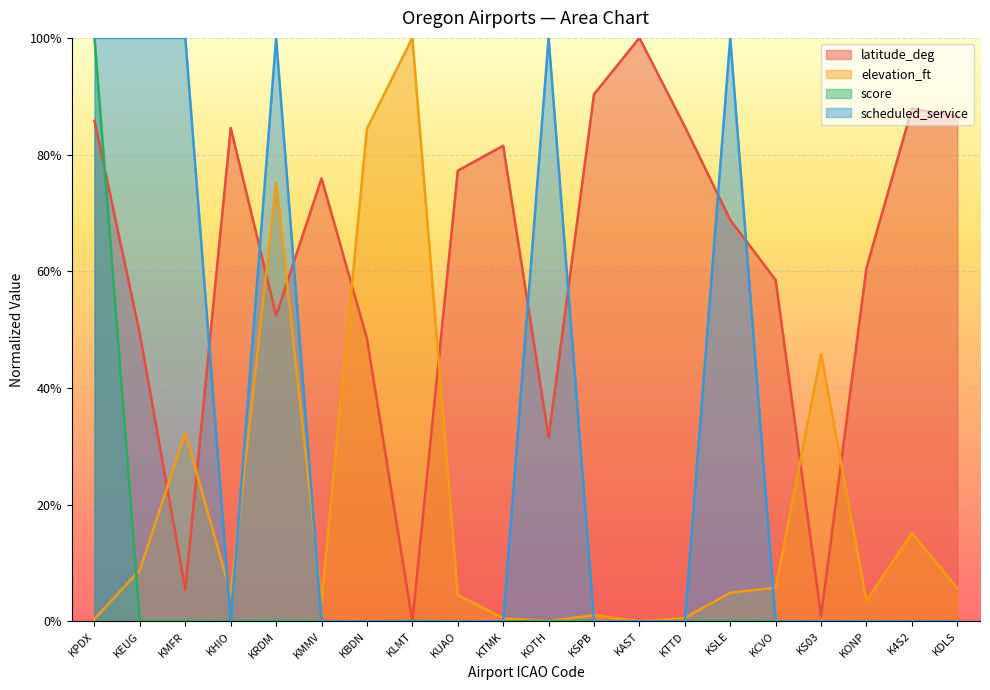

The value of latitude_deg at KUAO is 116.1. True or false?

False